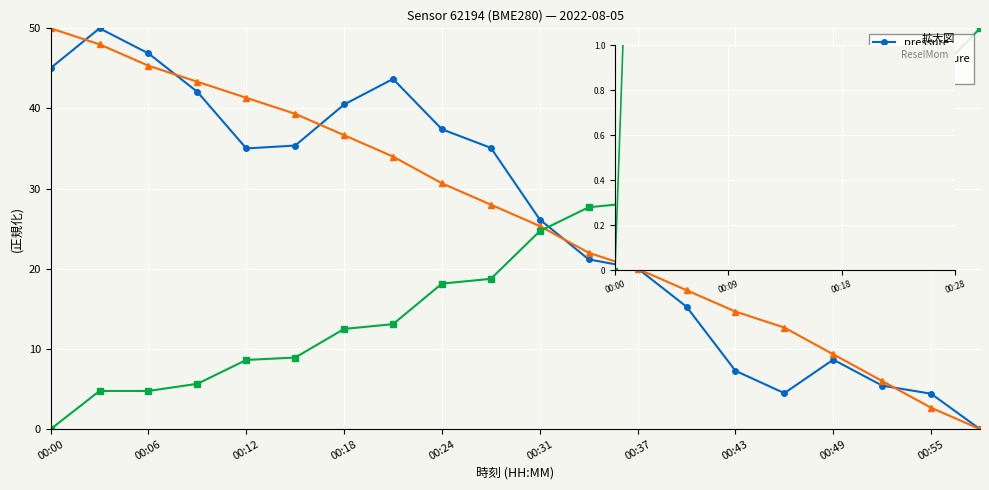

Which category has the highest value in the temperature series?

00:00